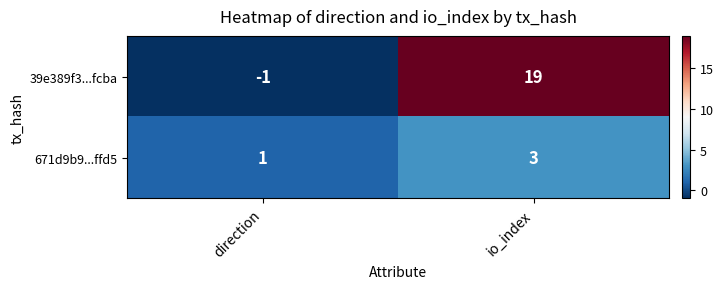

Which series has the largest total across all categories?

39e389f3...fcba